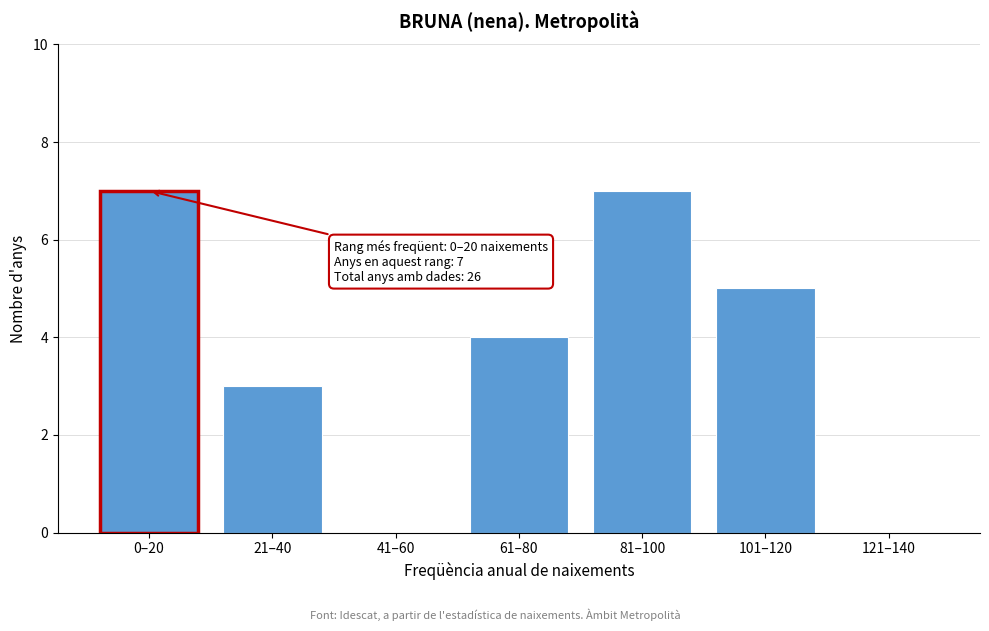

Reading right to left, what are all the values shown in this chart?

121–140=0	101–120=5	81–100=7	61–80=4	41–60=0	21–40=3	0–20=7